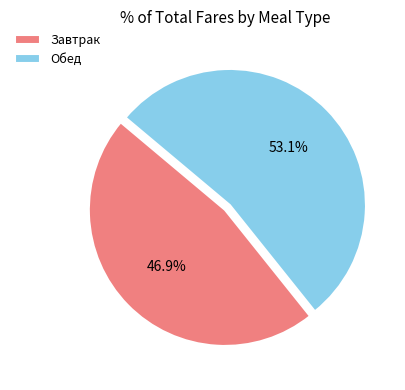

To the nearest percent, what is the difference between the Обед and Завтрак slice percentages?

6%